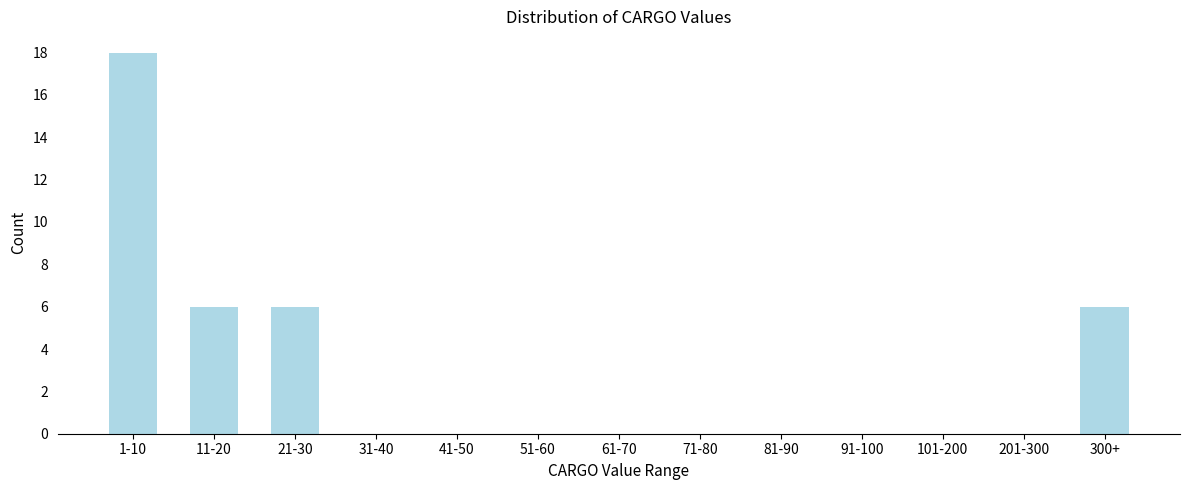

Reading left to right, what are all the values shown in this chart?

1-10=18	11-20=6	21-30=6	31-40=0	41-50=0	51-60=0	61-70=0	71-80=0	81-90=0	91-100=0	101-200=0	201-300=0	300+=6